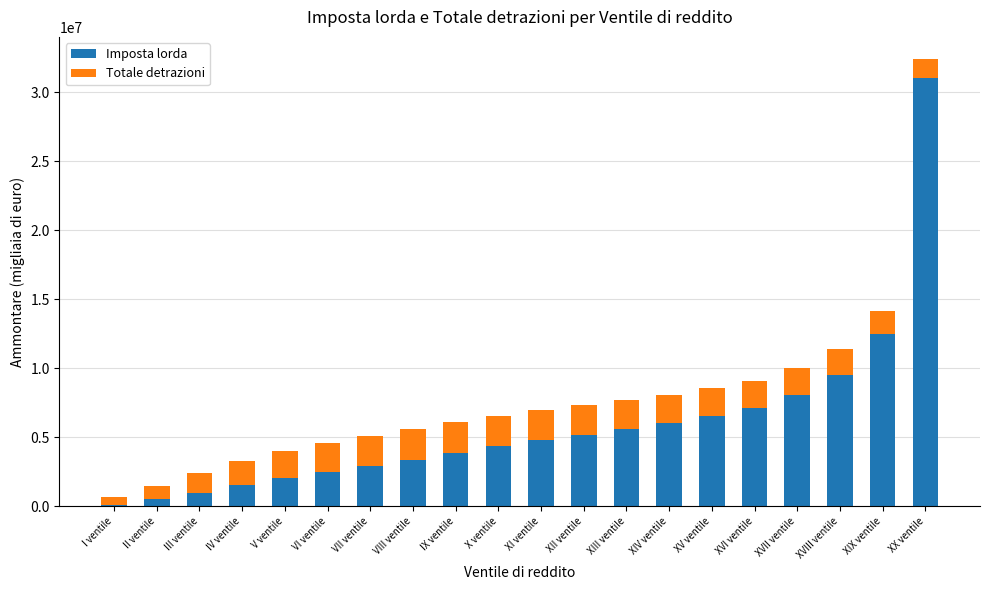

What is the total value across all series at V ventile?

4013182